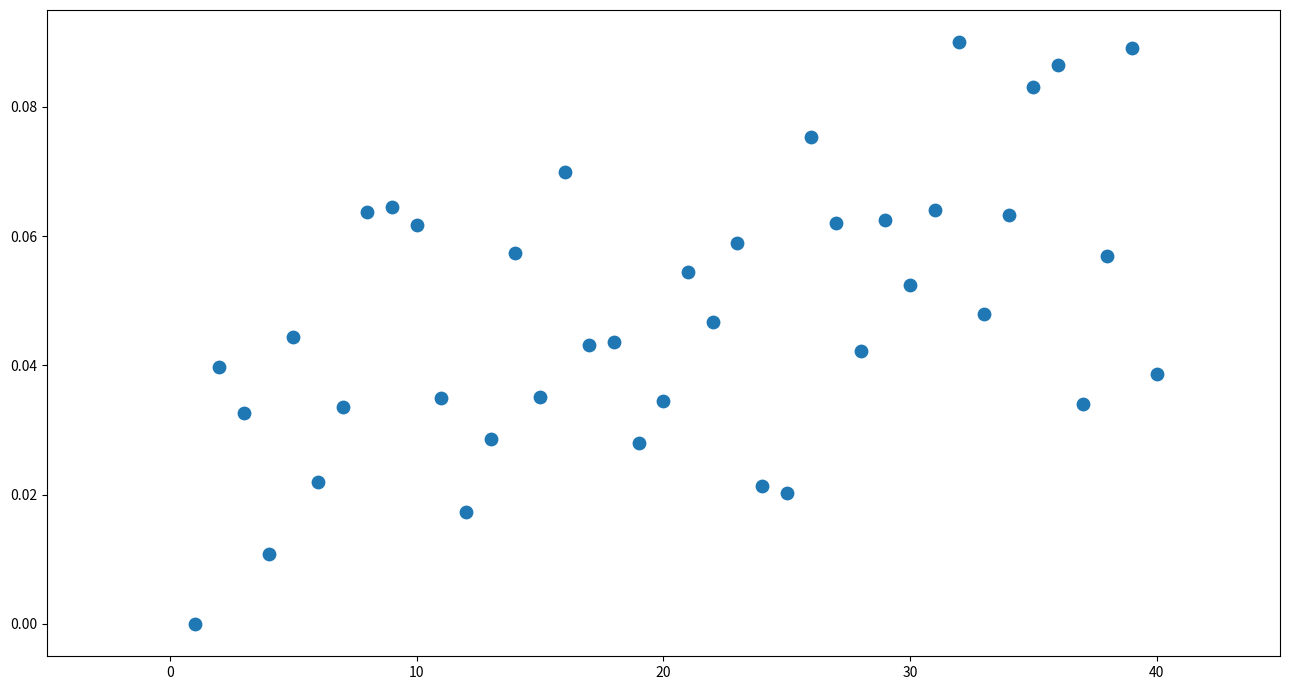

How many points are shown in the scatter plot?

40